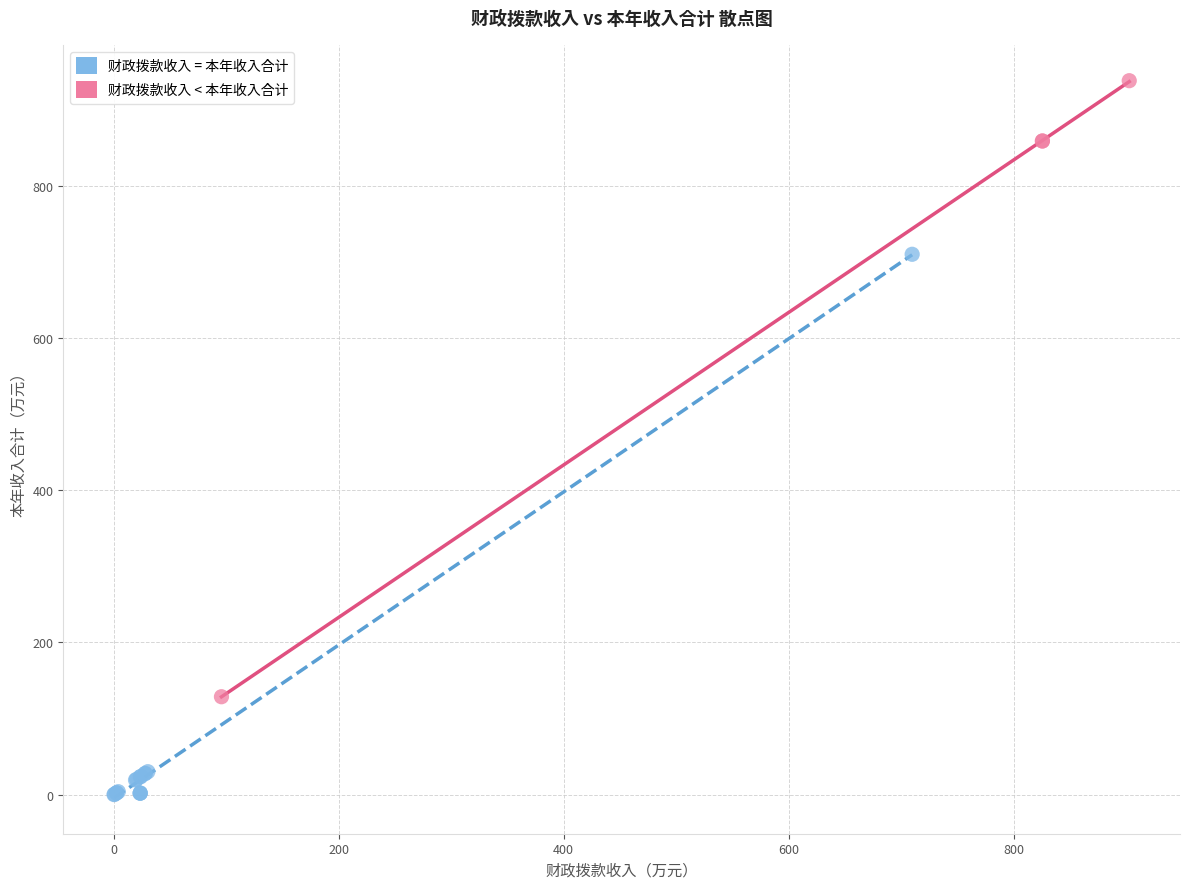

Which series contains the highest Y value?

财政拨款收入 < 本年收入合计